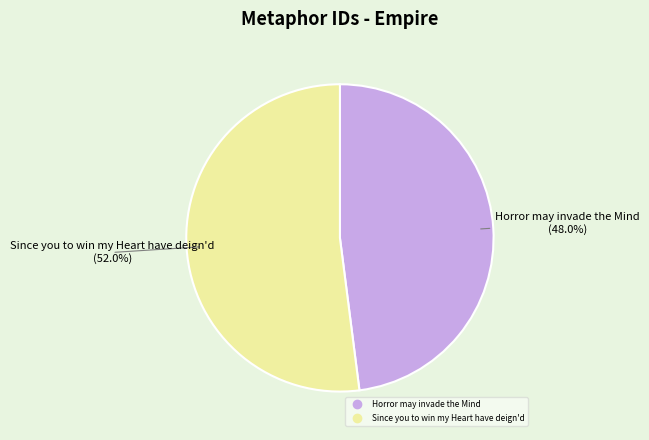

How many segments does this pie chart have?

2